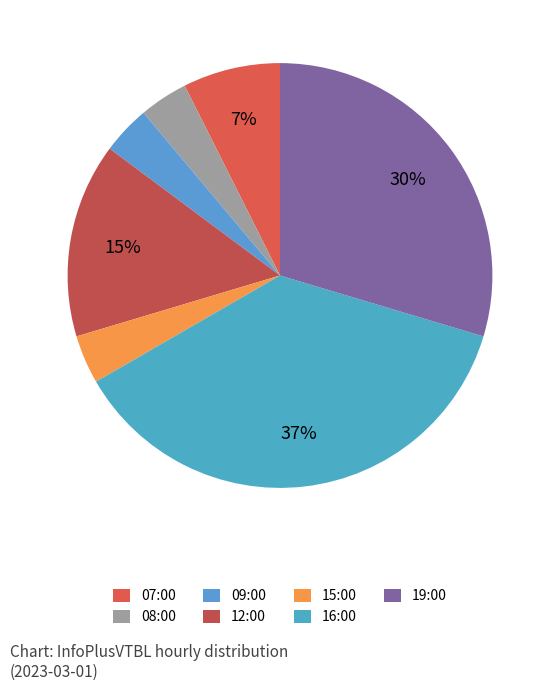

What is the largest slice in the pie chart?

16:00